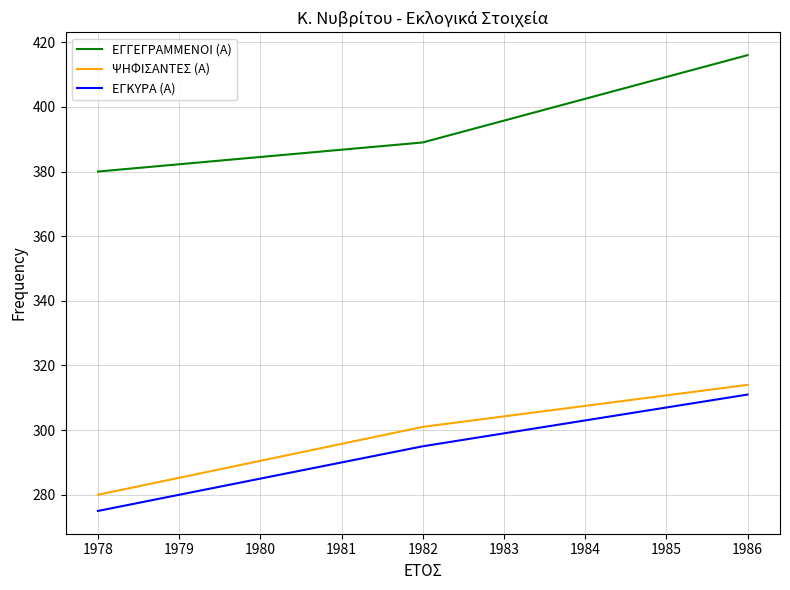

What is the difference between the ΕΓΓΕΓΡΑΜΜΕΝΟΙ (Α) values at 1982 and 1978?

9